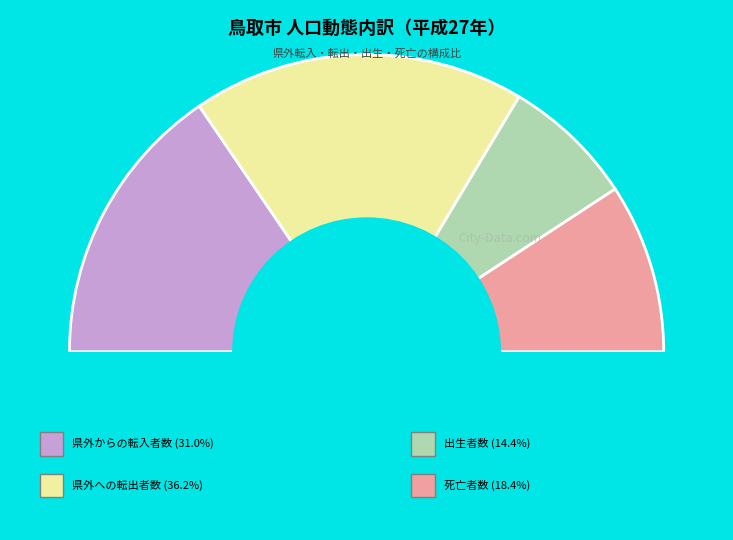

Is it true that 平成23年 is 27% of the pie?

False